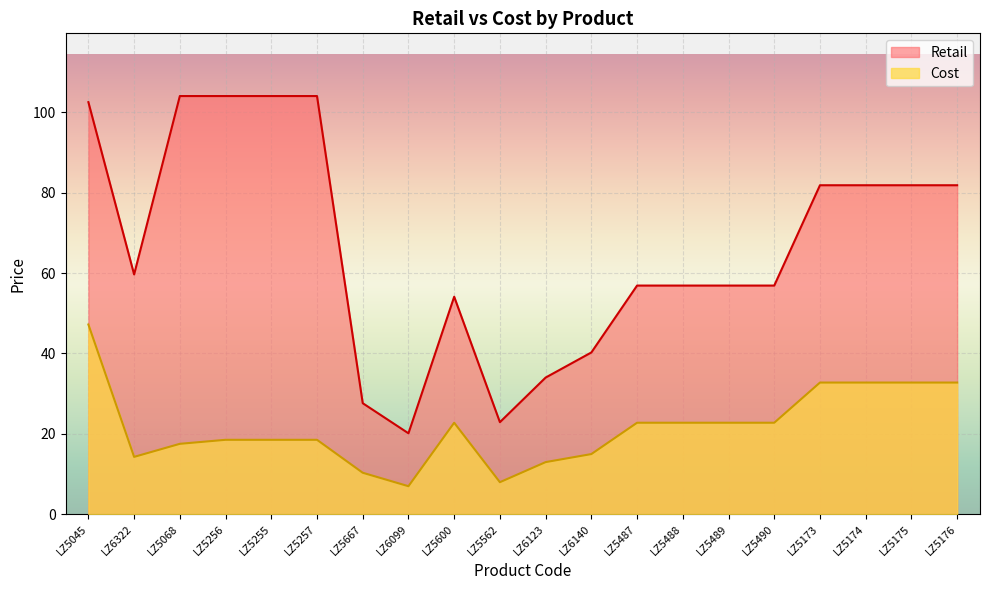

Reading left to right, transcribe all the data shown in this chart.

Retail: LZ5045=102.5	LZ6322=59.7	LZ5068=104.1	LZ5256=104.1	LZ5255=104.1	LZ5257=104.1	LZ5667=27.6	LZ6099=20.1	LZ5600=54.1	LZ5562=22.9	LZ6123=34.0	LZ6140=40.2	LZ5487=56.9	LZ5488=56.9	LZ5489=56.9	LZ5490=56.9	LZ5173=81.9	LZ5174=81.9	LZ5175=81.9	LZ5176=81.9
Cost: LZ5045=47.2	LZ6322=14.2	LZ5068=17.5	LZ5256=18.5	LZ5255=18.5	LZ5257=18.5	LZ5667=10.3	LZ6099=7.0	LZ5600=22.8	LZ5562=8.0	LZ6123=12.9	LZ6140=14.9	LZ5487=22.8	LZ5488=22.8	LZ5489=22.8	LZ5490=22.8	LZ5173=32.8	LZ5174=32.8	LZ5175=32.8	LZ5176=32.8